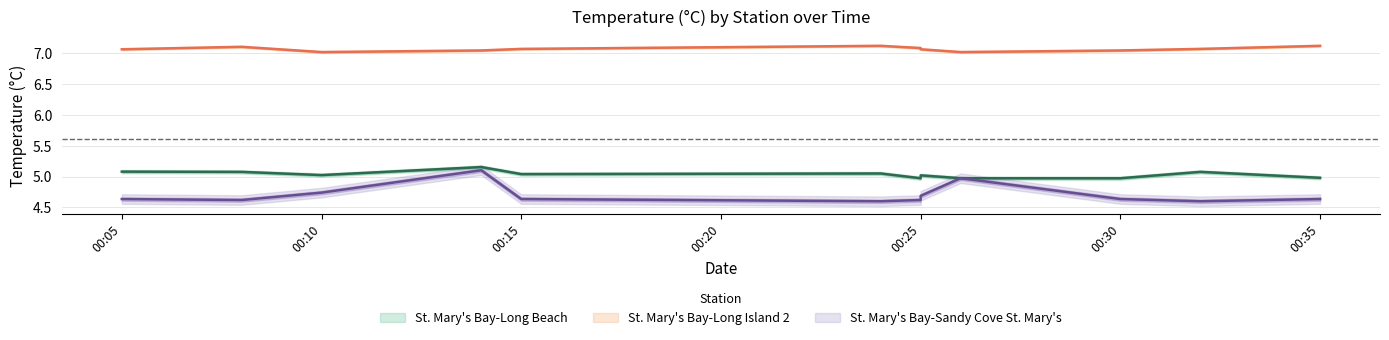

Does the chart have visible grid lines?

Yes